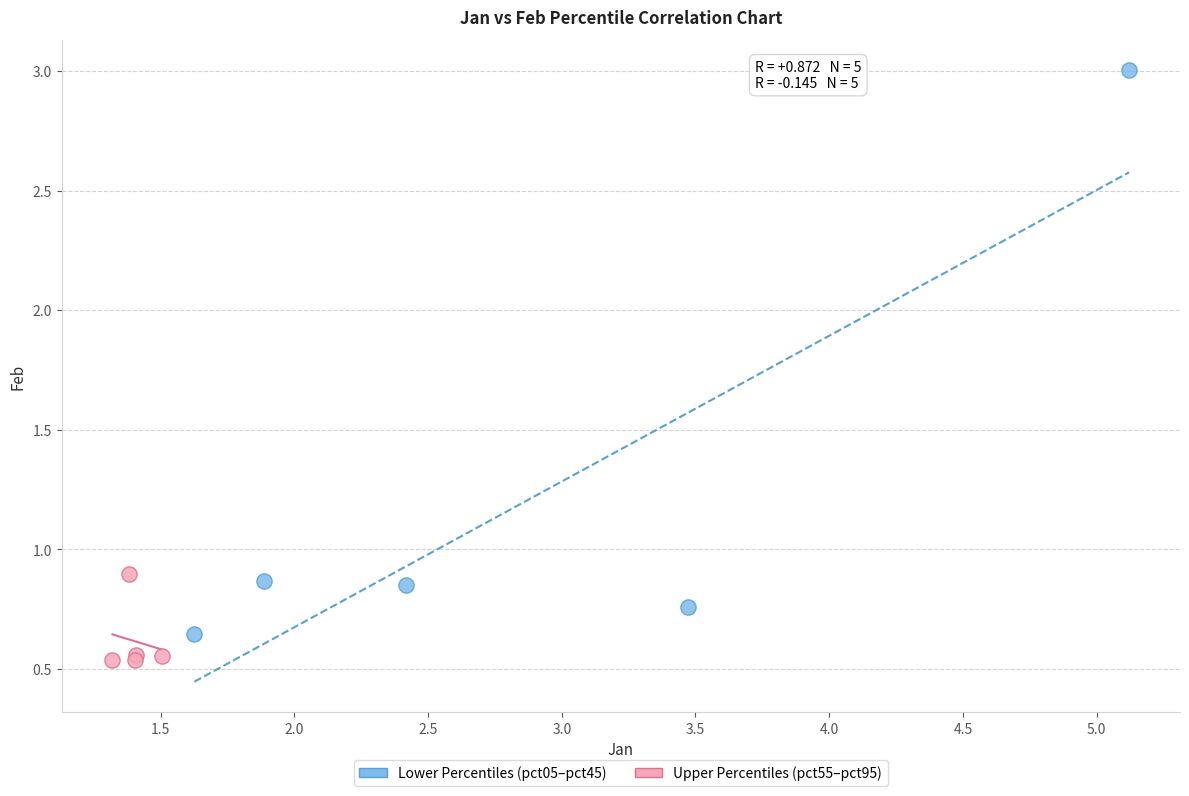

Which series has the widest spread of Y values?

Lower Percentiles (pct05–pct45)